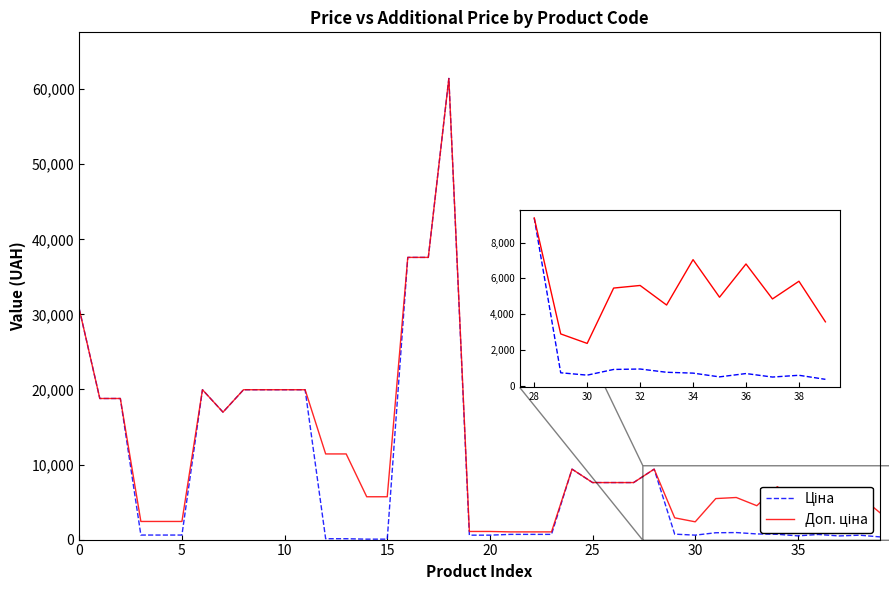

What is the maximum value shown in the chart?

61434.3